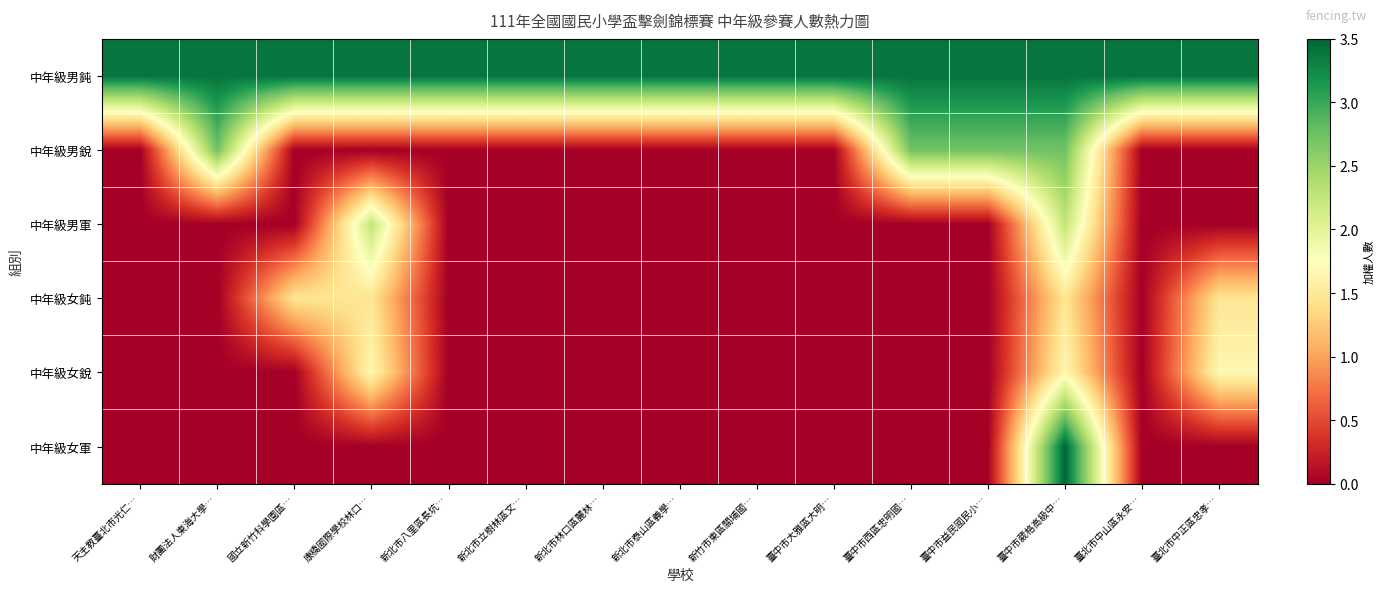

How many distinct data groups are displayed?

6